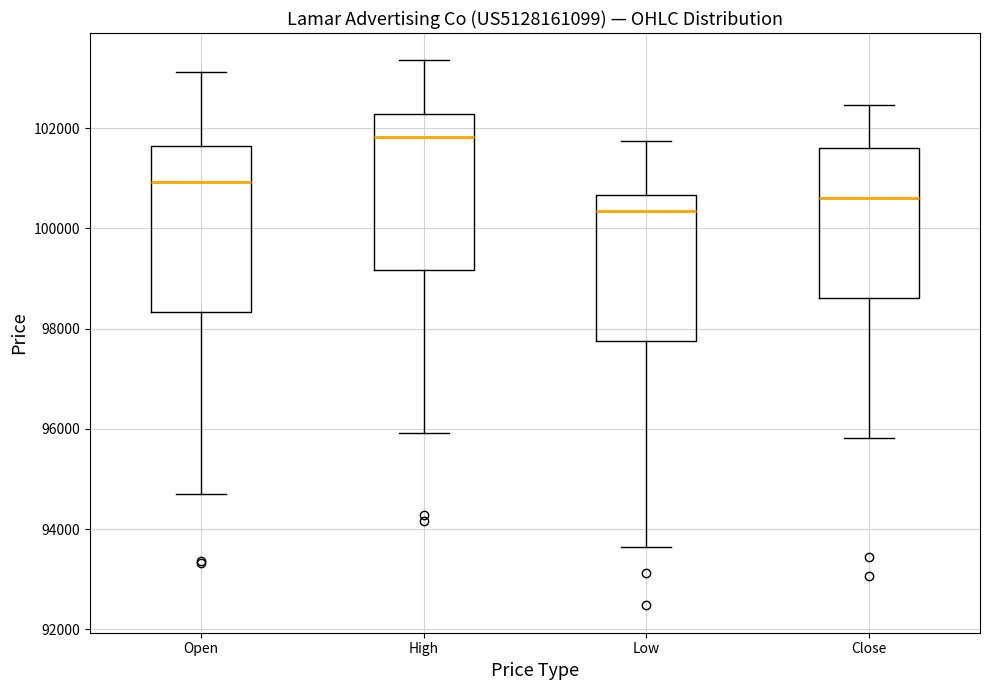

Reading left to right, read every box against the y-axis: the position of its median line, the range the box covers, and the ends of its whiskers. The values are not printed on the chart, so give them approximately, as read against the axis.

Open: median 101000, box 98400 to 101600, whiskers 94600 to 103200
High: median 101800, box 99200 to 102200, whiskers 96000 to 103400
Low: median 100400, box 97800 to 100600, whiskers 93600 to 101800
Close: median 100600, box 98600 to 101600, whiskers 95800 to 102400